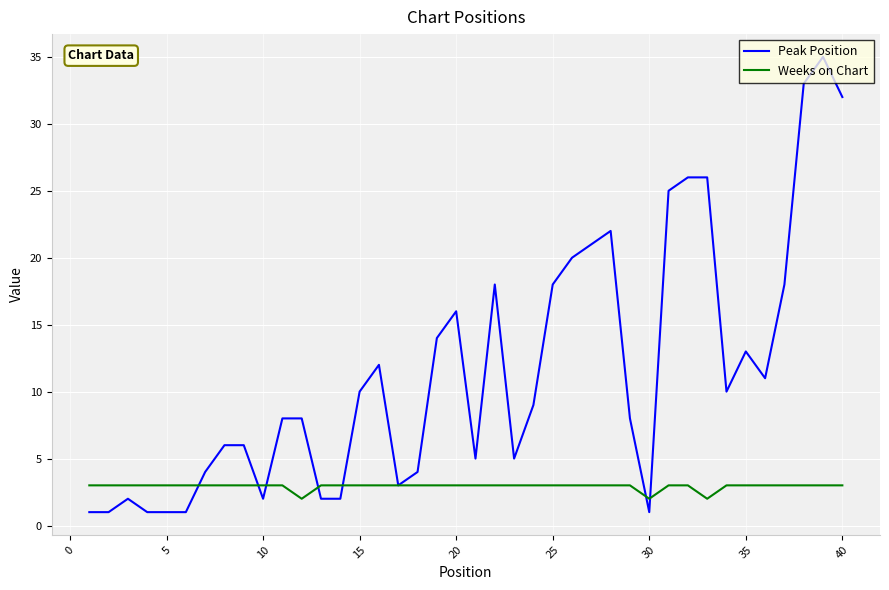

Rank the series by their average value, from highest to lowest.

Peak Position, Weeks on Chart